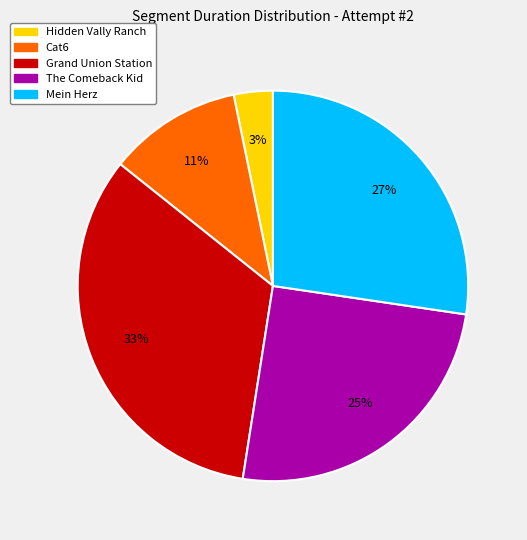

Approximately how many times larger is the value at Grand Union Station compared to The Comeback Kid?

1.3